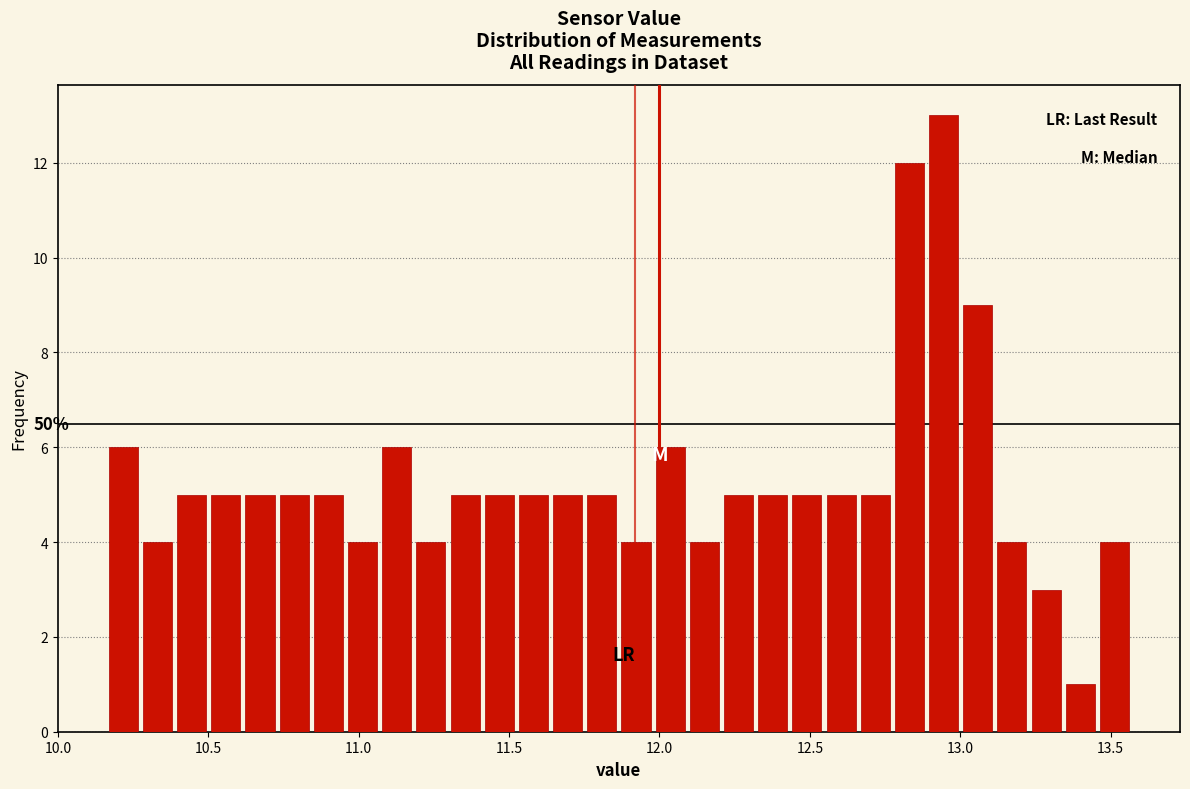

Around what value on the x-axis is the tallest bar? Give the approximate position of its centre, as read against the axis.

12.95